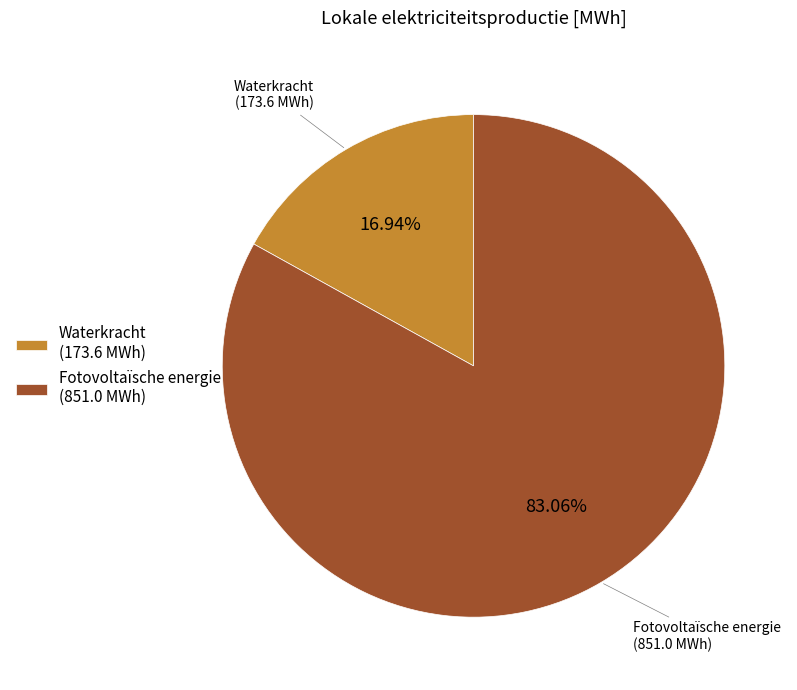

To the nearest percent, what is the average slice percentage?

50%